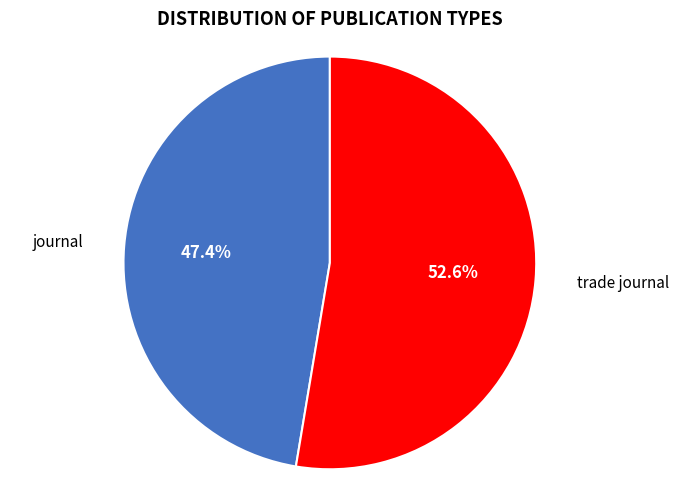

Approximately how many times larger is the value at trade journal compared to journal?

1.1